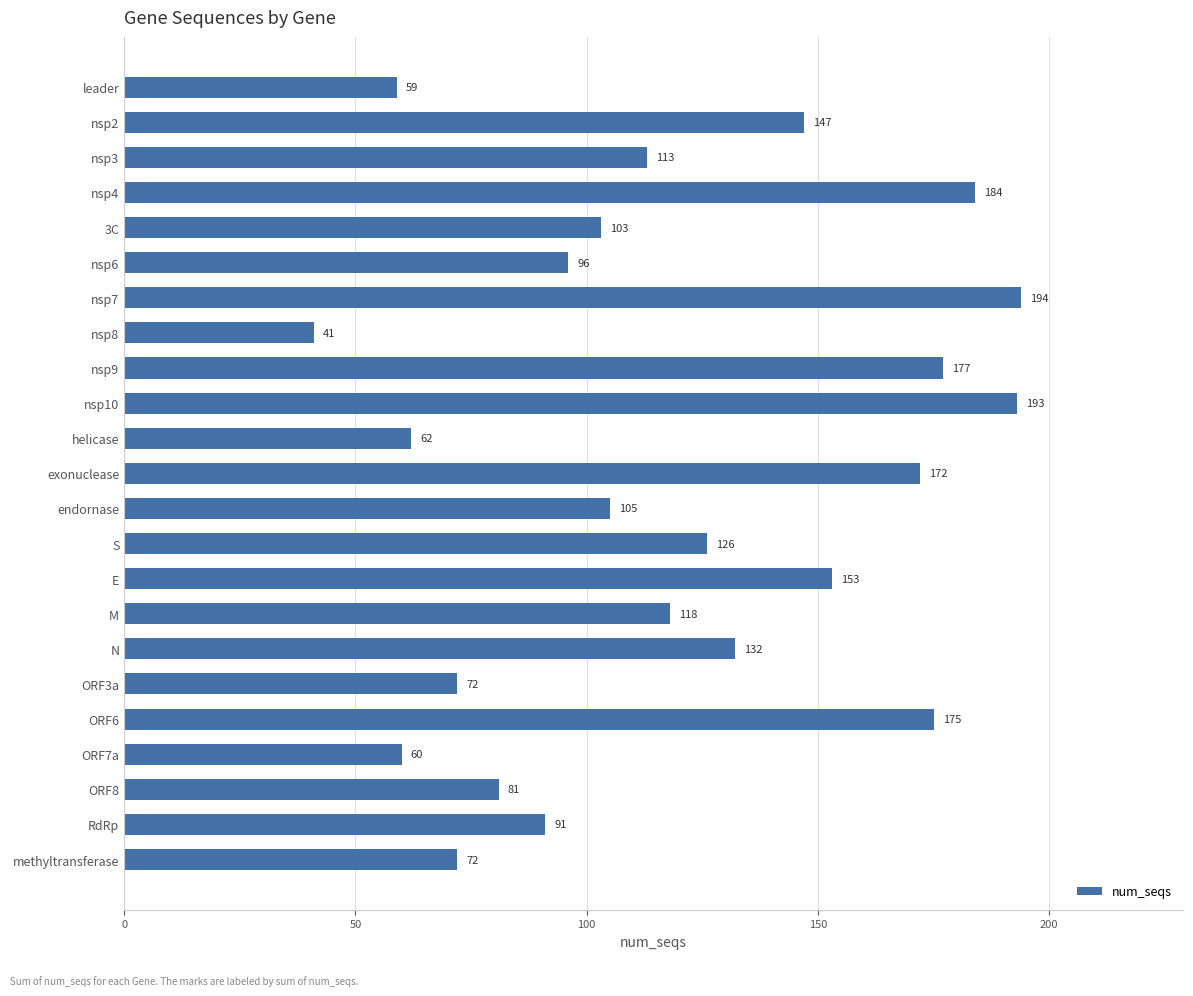

How many bars are there in total?

23